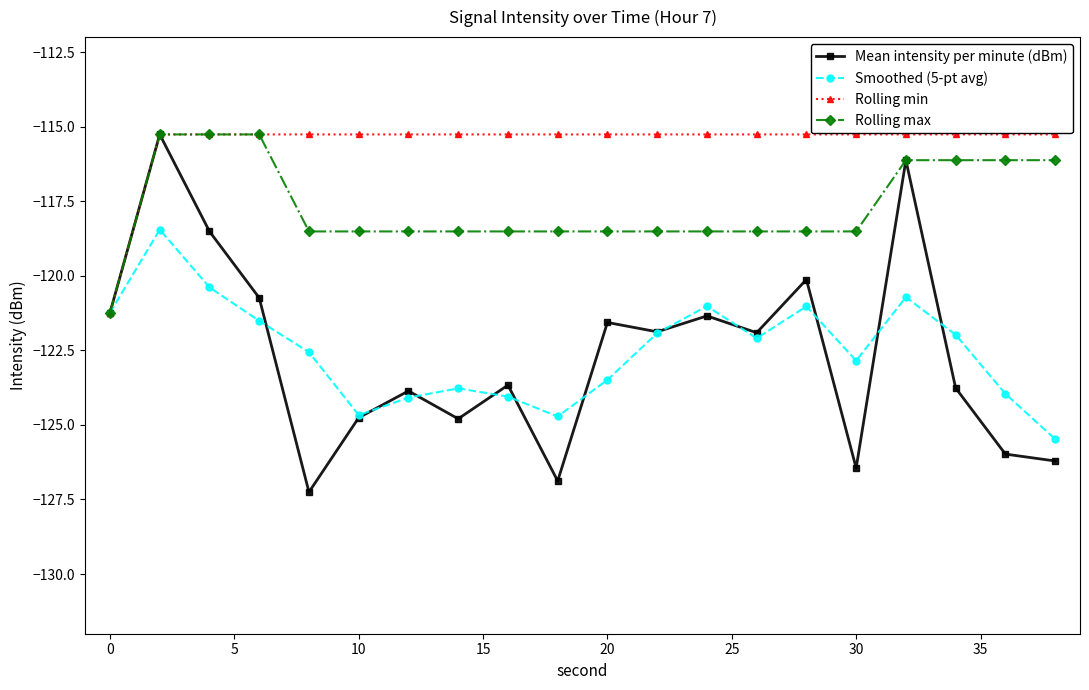

True or false: Mean intensity per minute (dBm) and Smoothed (5-pt avg) intersect in this chart.

True